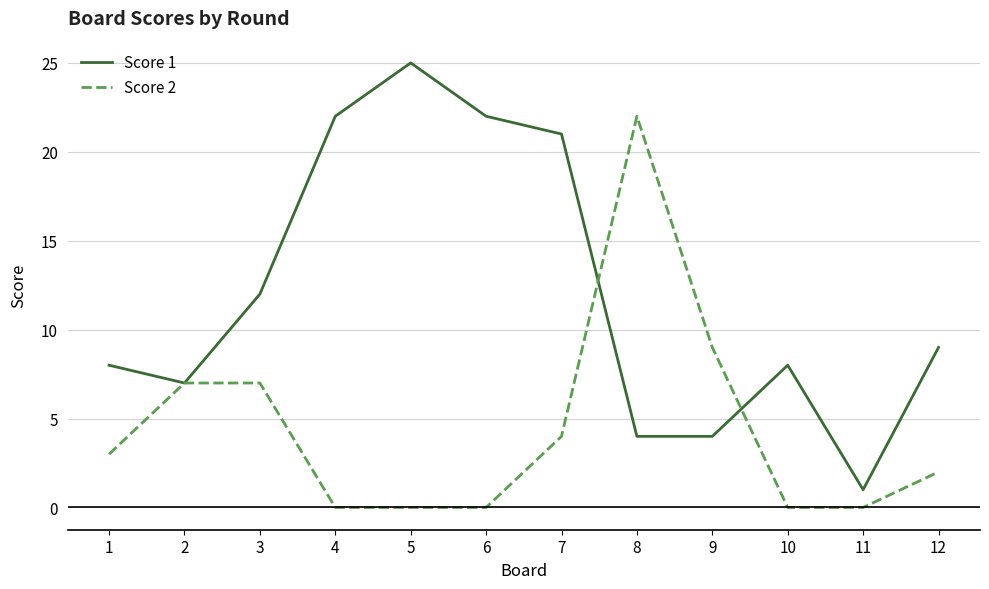

Reading right to left, what are all the values shown in this chart?

Score 1: 9	1	8	4	4	21	22	25	22	12	7	8
Score 2: 2	0	0	9	22	4	0	0	0	7	7	3